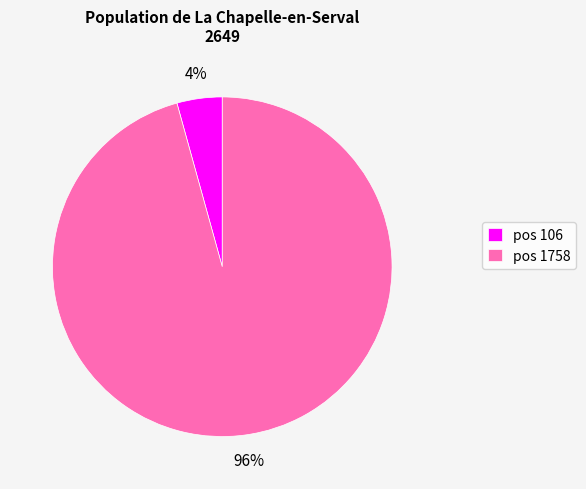

Between pos 106 and pos 1758, which is larger?

pos 1758